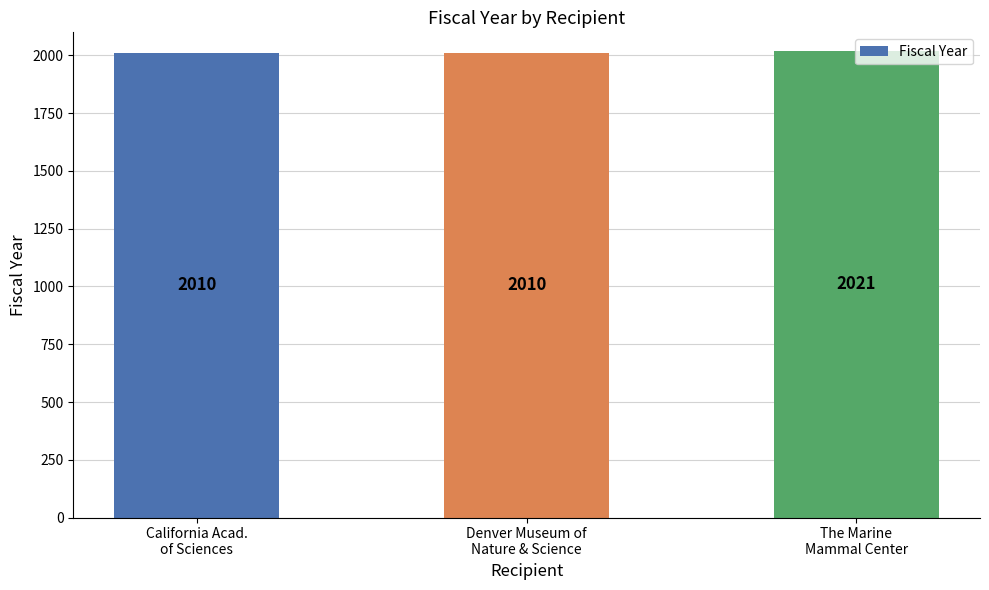

Are the bars horizontal?

No